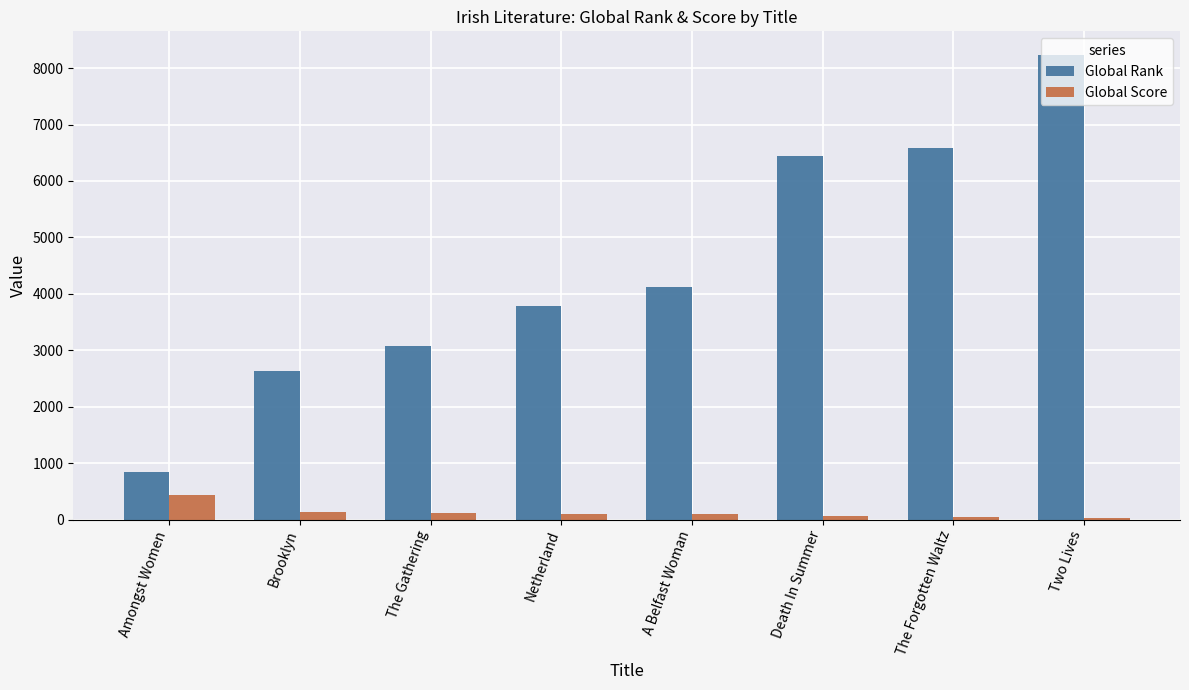

Which series has the widest spread of values?

Global Rank